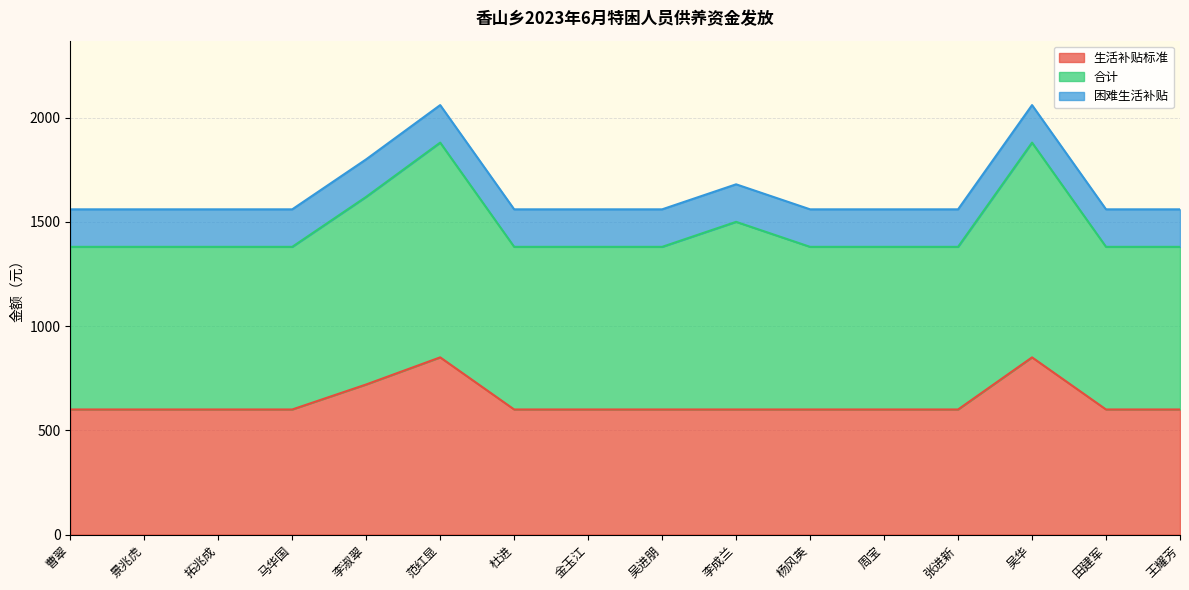

At which category is the sum across all series the highest?

范红显